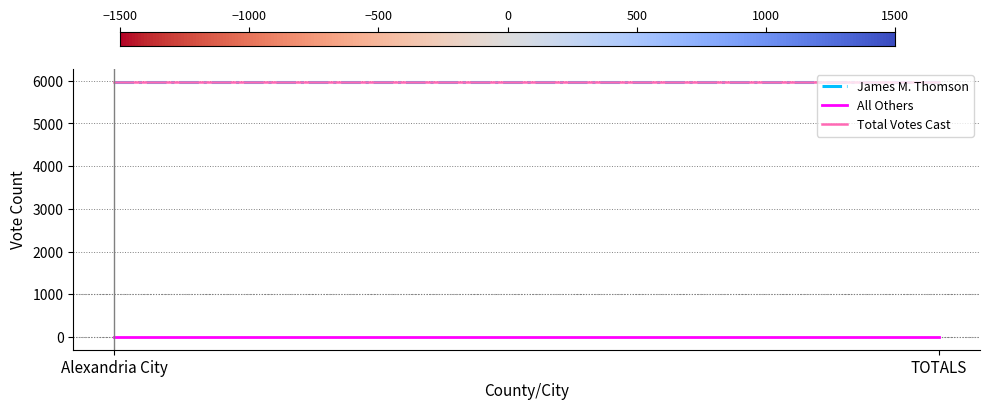

Which category has the highest value in the James M. Thomson series?

Alexandria City